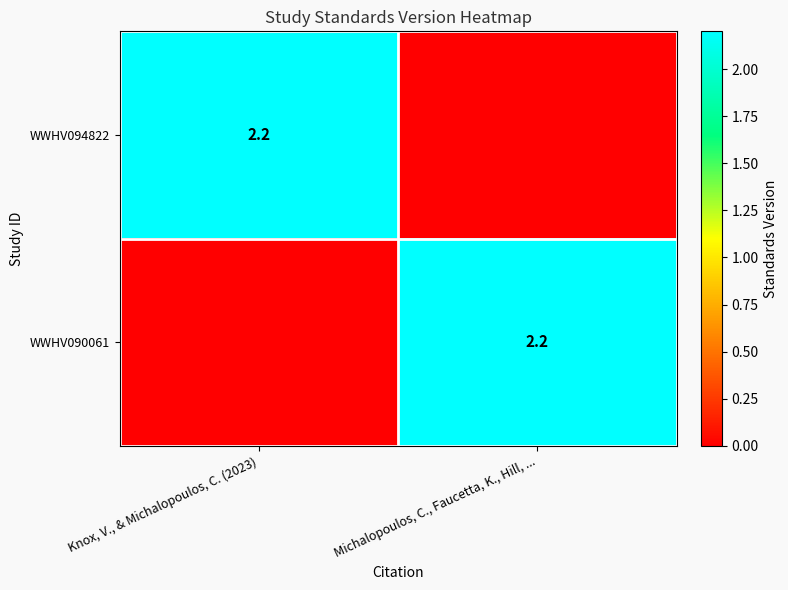

What is the greatest value displayed?

2.2